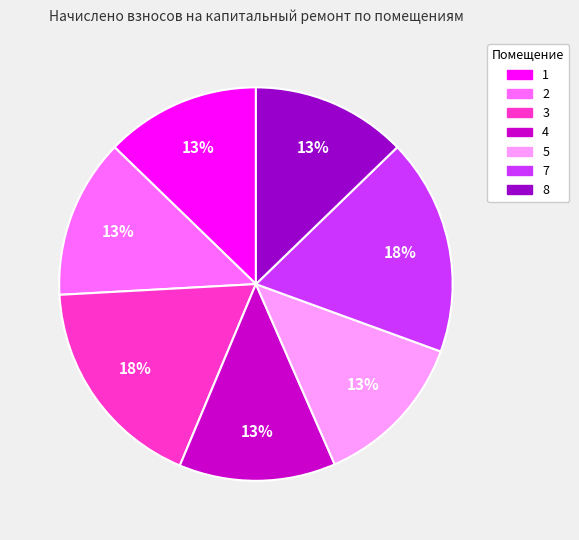

To the nearest percent, what is the difference between the largest and smallest slice percentages?

5%